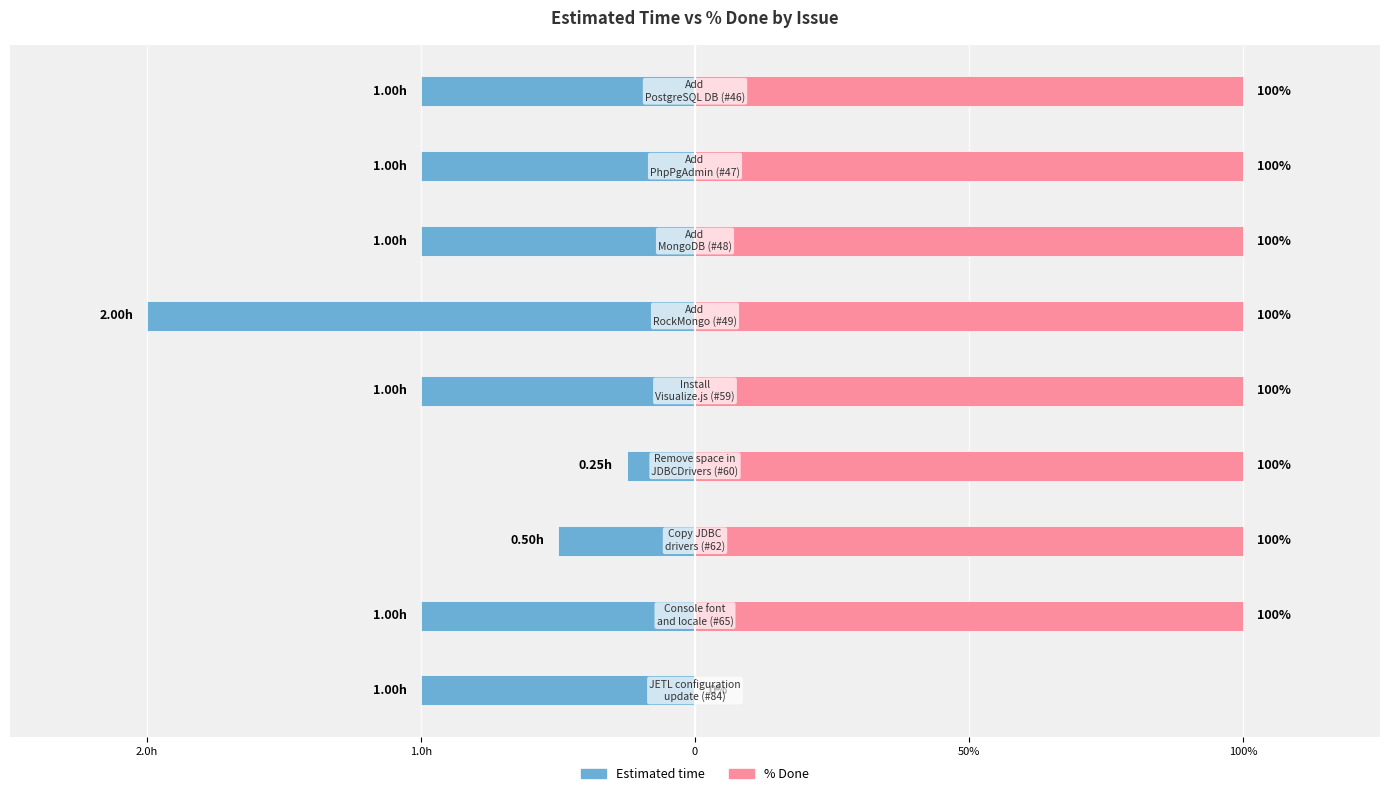

Which series has the widest spread of values?

% Done